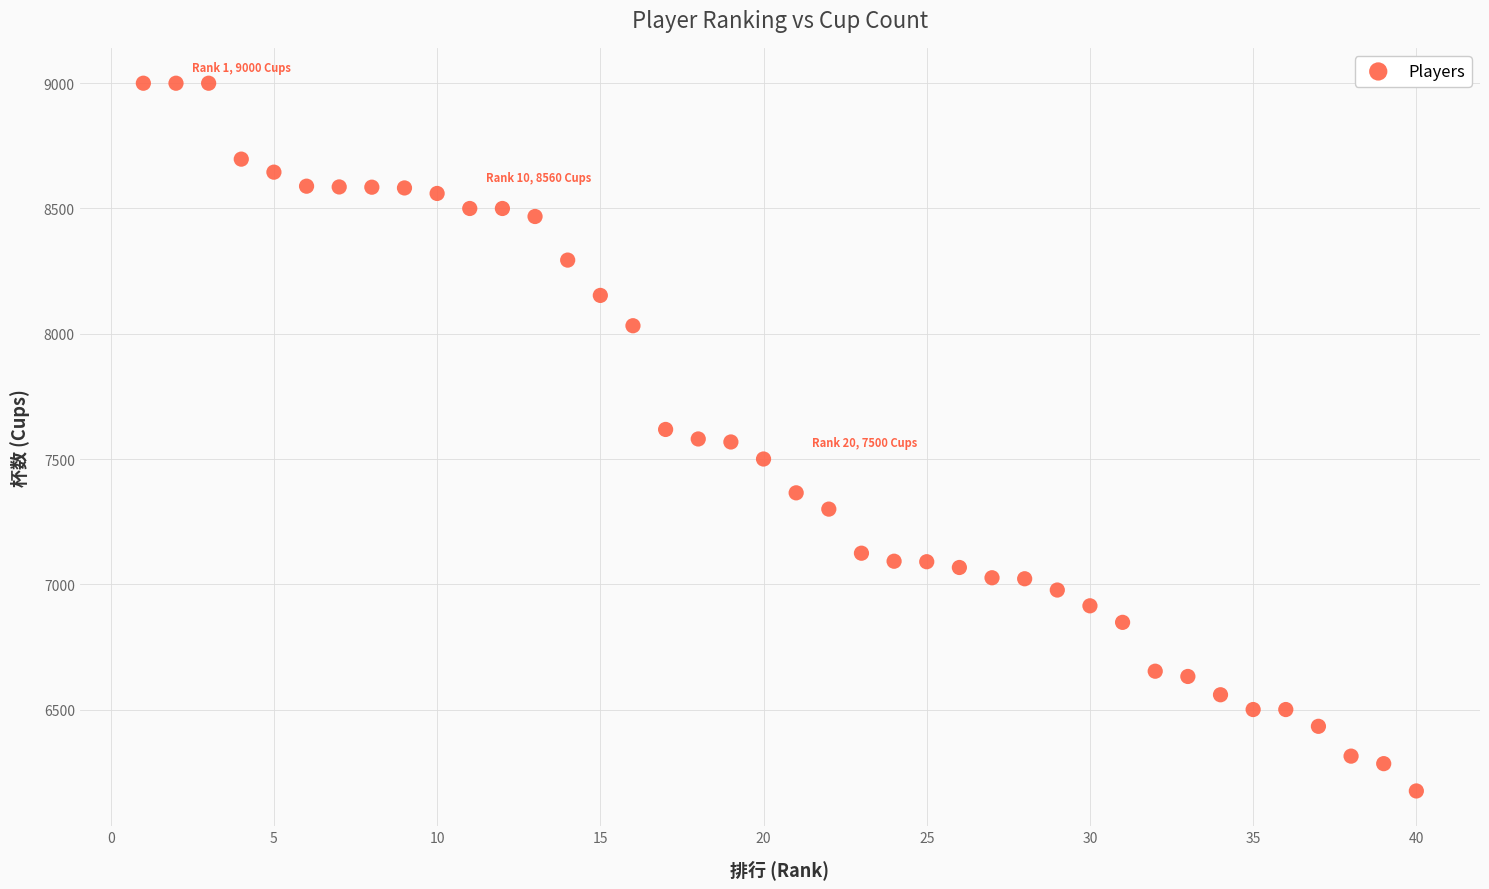

What is the range of X values (max minus min)?

39